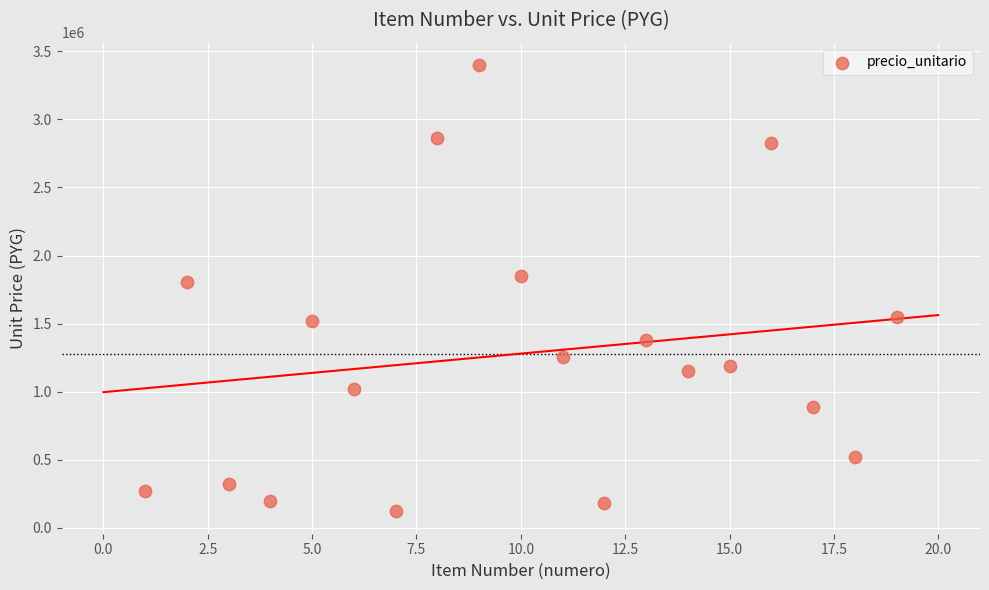

What is the range of X values (max minus min)?

18